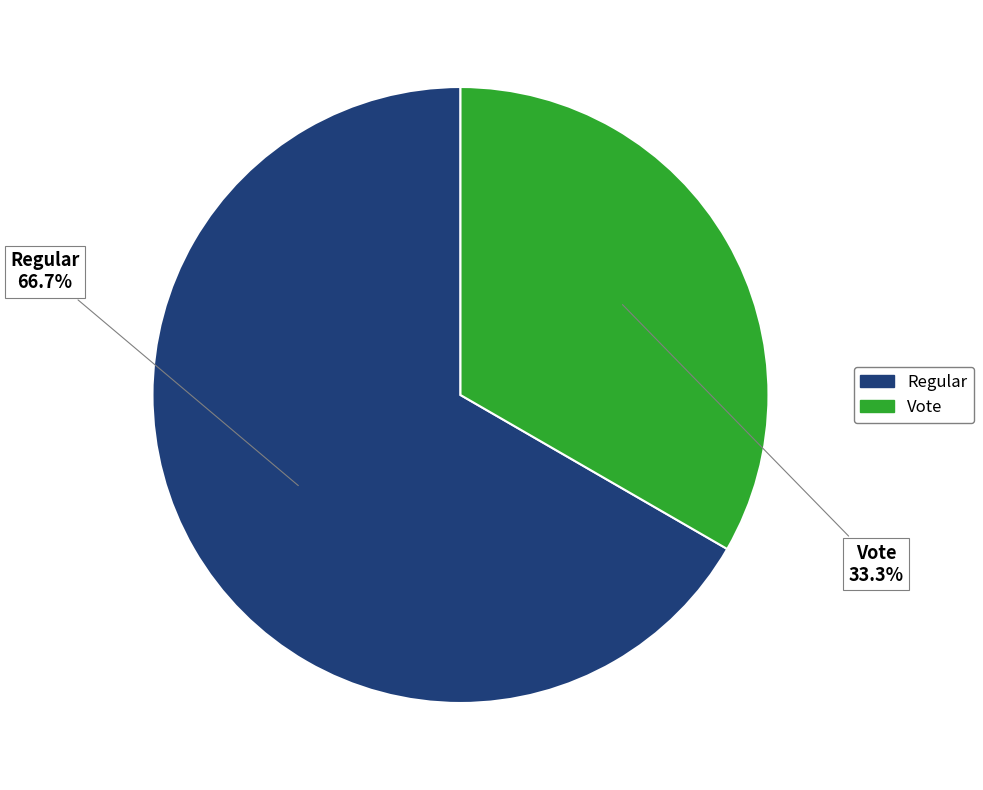

Which category has the smallest portion of the pie?

Vote